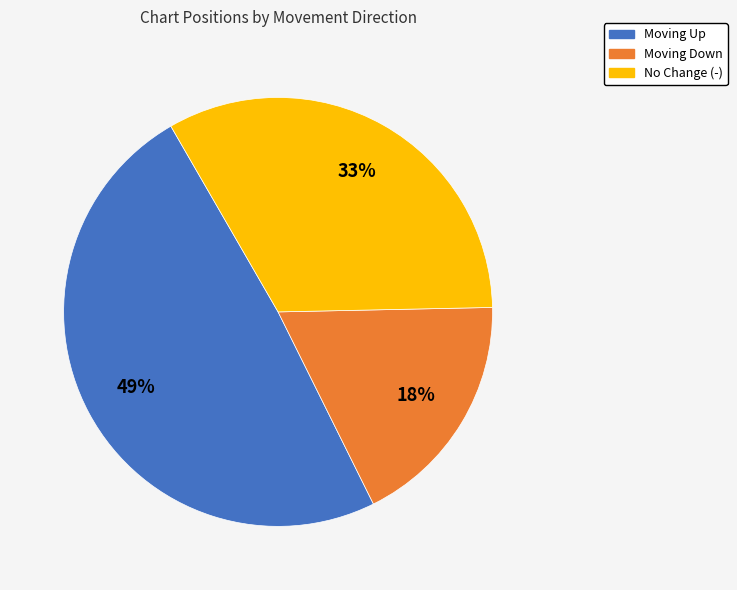

Is there a majority slice in this chart?

No